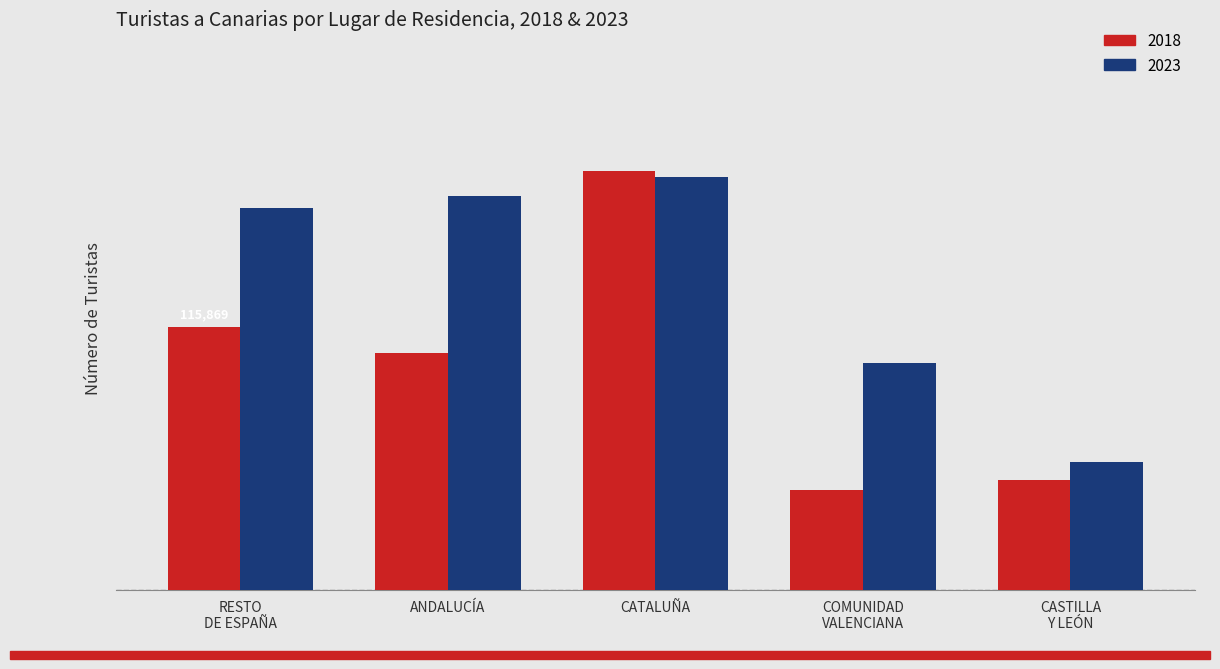

What is the maximum value shown in the chart?

184669